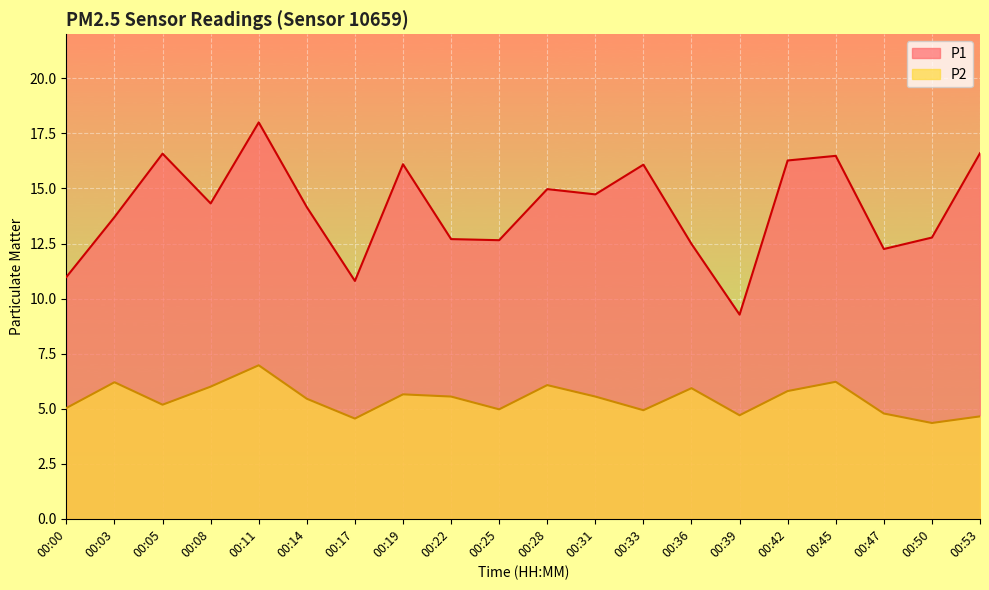

At how many categories does at least one series exceed 7?

20